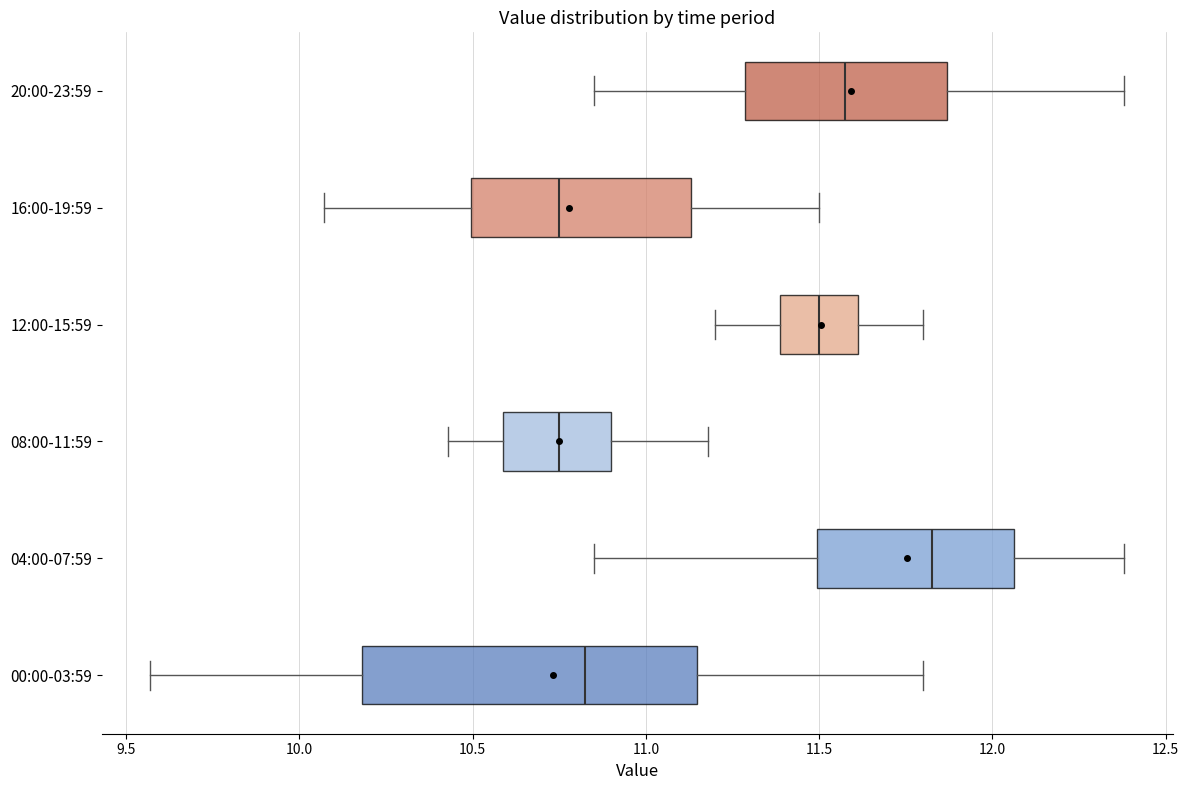

Which box has the furthest to the right median line?

04:00-07:59